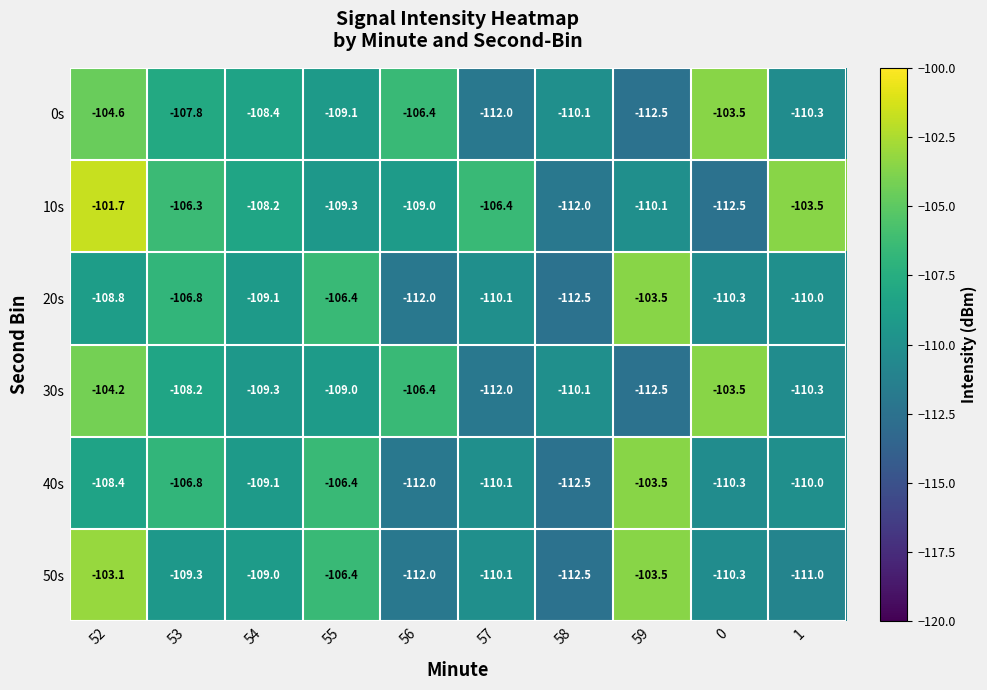

The value of 40s at 56 is -149.9. True or false?

False